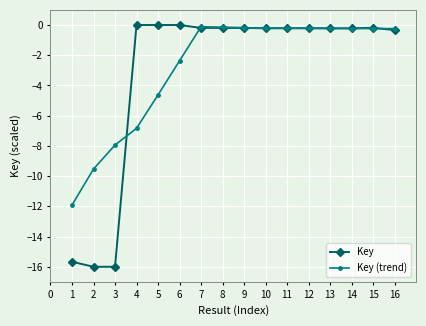

How many lines are shown in the chart?

2